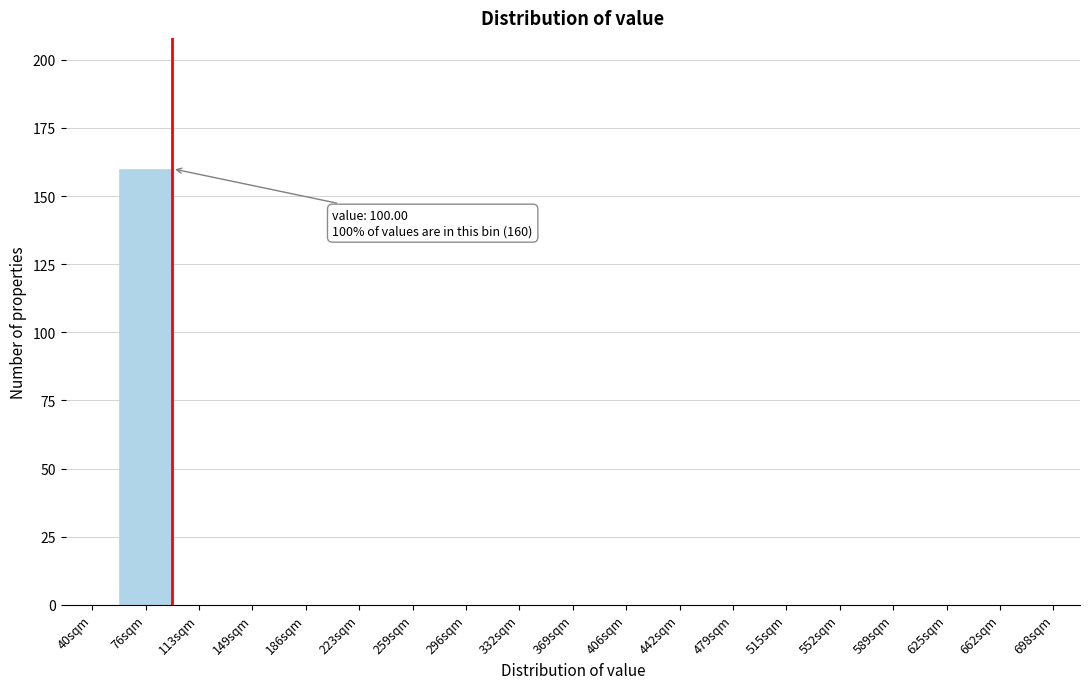

Reading right to left, transcribe all the data shown in this chart.

698sqm=0	662sqm=0	625sqm=0	589sqm=0	552sqm=0	515sqm=0	479sqm=0	442sqm=0	406sqm=0	369sqm=0	332sqm=0	296sqm=0	259sqm=0	223sqm=0	186sqm=0	149sqm=0	113sqm=0	76sqm=160	40sqm=0